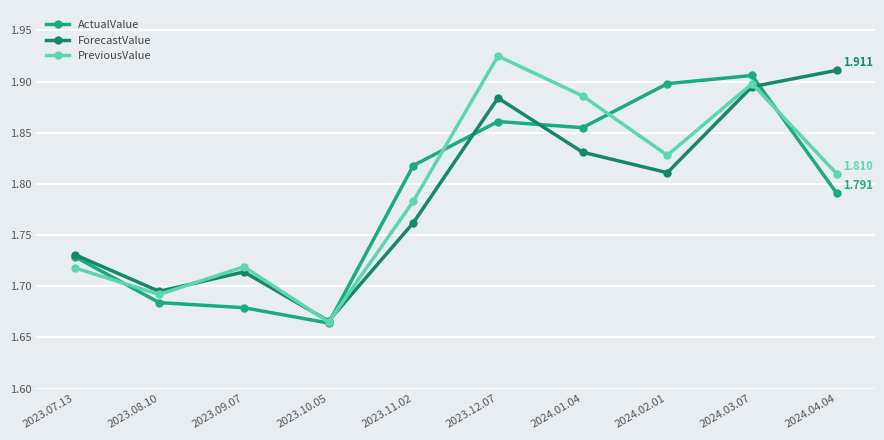

Is the value of ActualValue at 2024.04.04 greater than the value of PreviousValue at 2023.11.02?

Yes